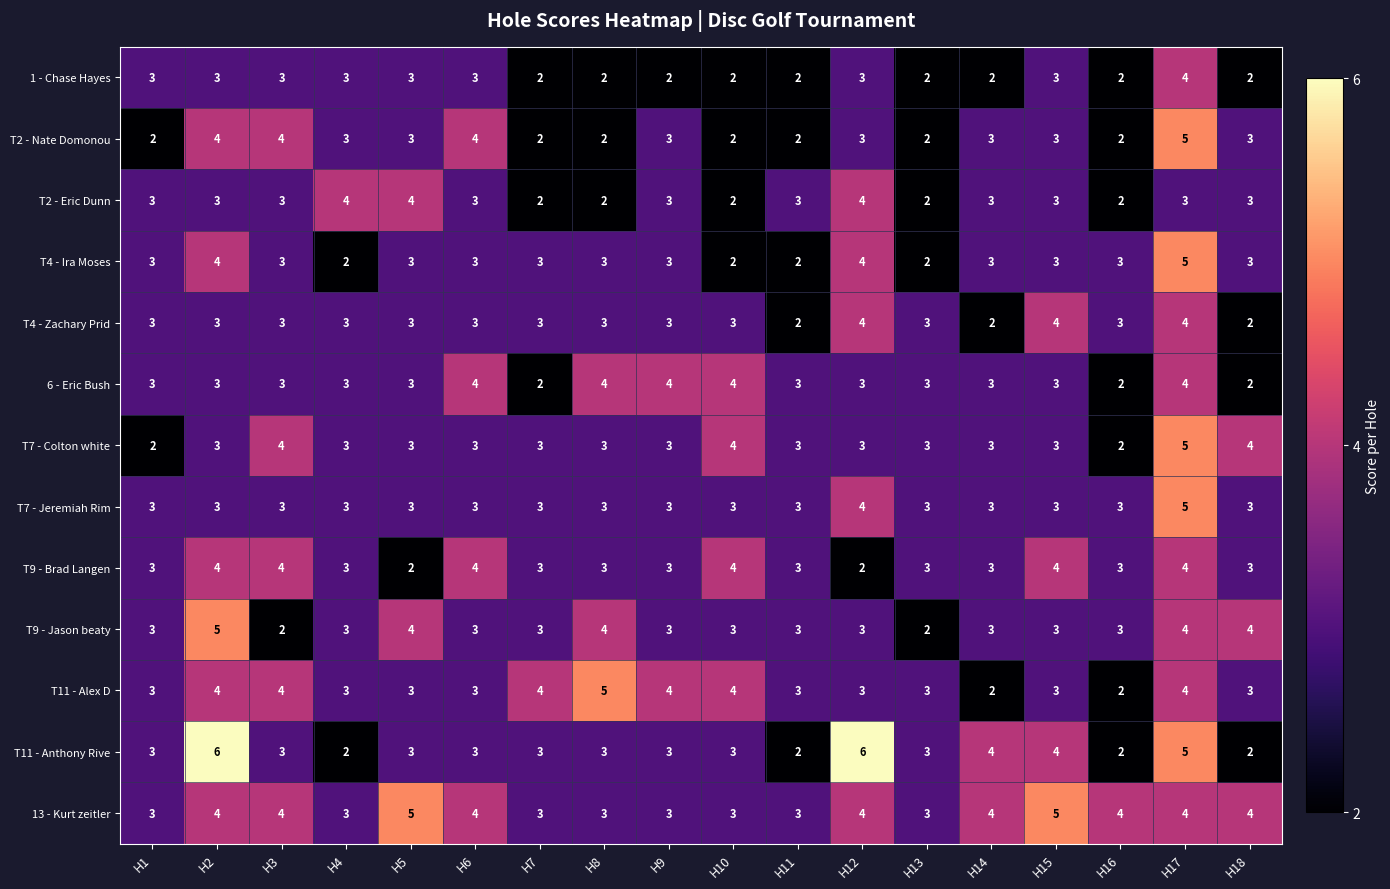

Which series has the widest spread of values?

T11 - Anthony Rive